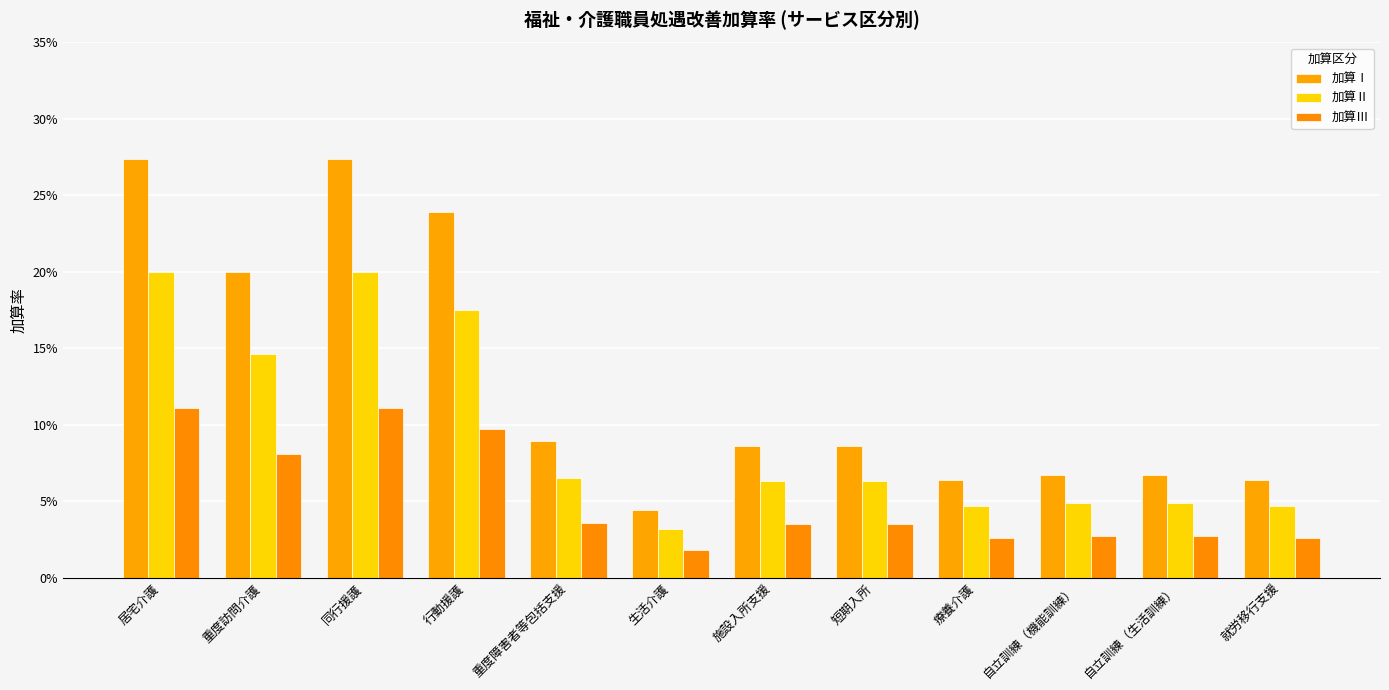

What is the total value across all series at 自立訓練（機能訓練）?

0.1